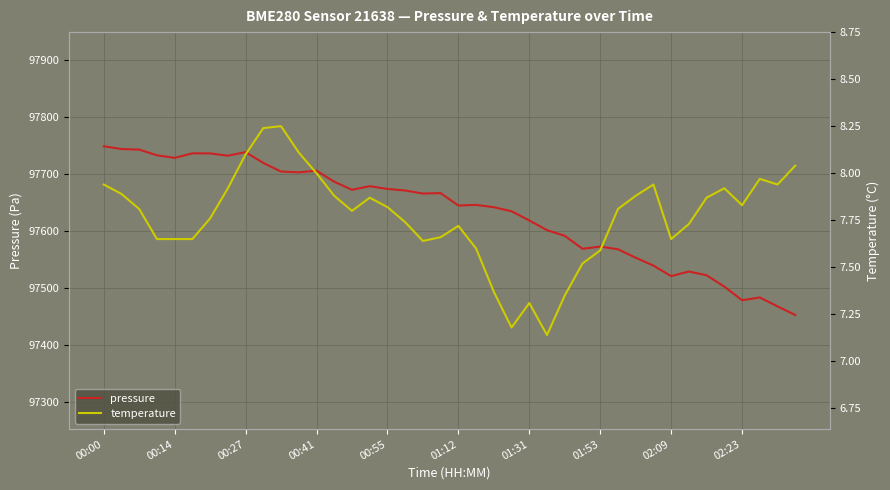

How many lines are shown in the chart?

2